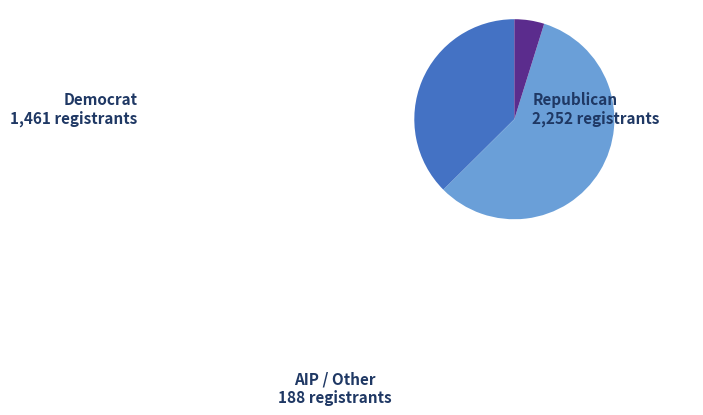

Rank the categories by value from lowest to highest.

AIP / Other, Democrat, Republican